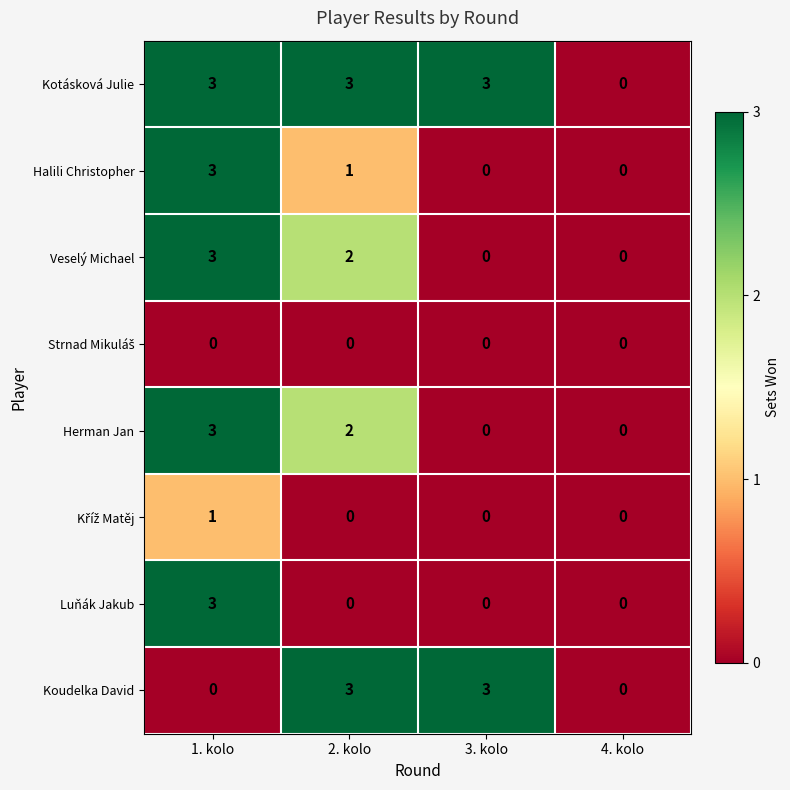

Count the Luňák Jakub values in the range 0 to 3.

4